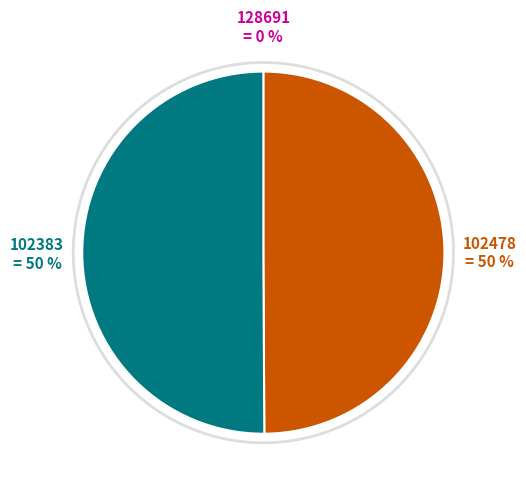

To the nearest percent, what is the difference between the largest and smallest slice percentages?

50%